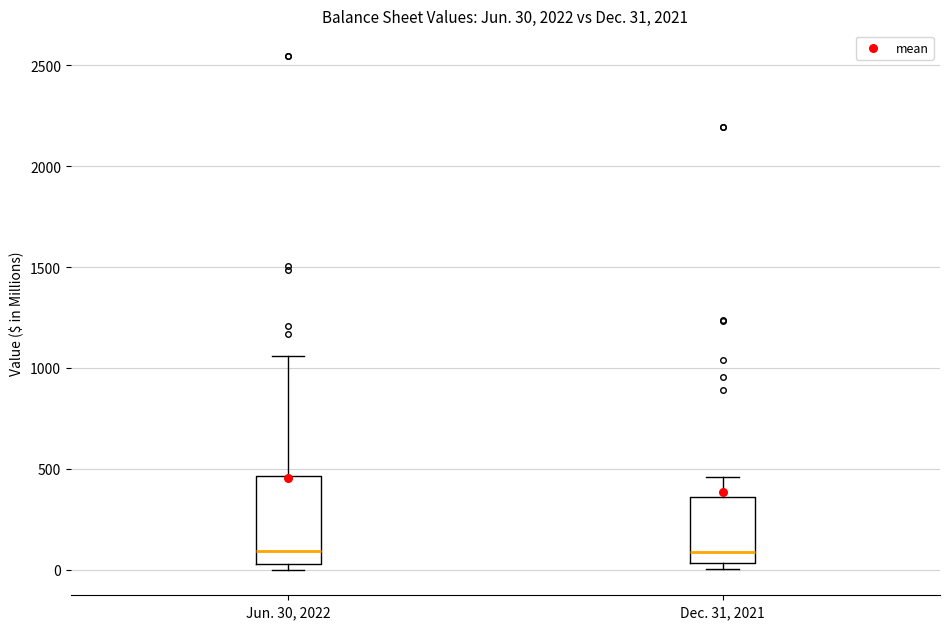

Which box is the tallest, from its lower edge to its upper edge?

Jun. 30, 2022